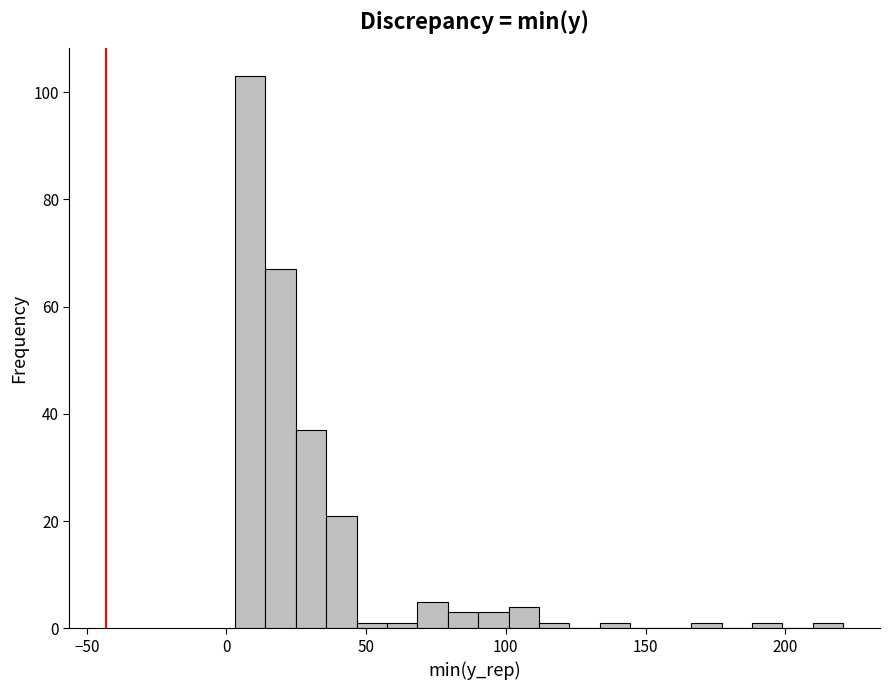

Read against the x-axis, roughly where is the centre of the tallest bar?

10